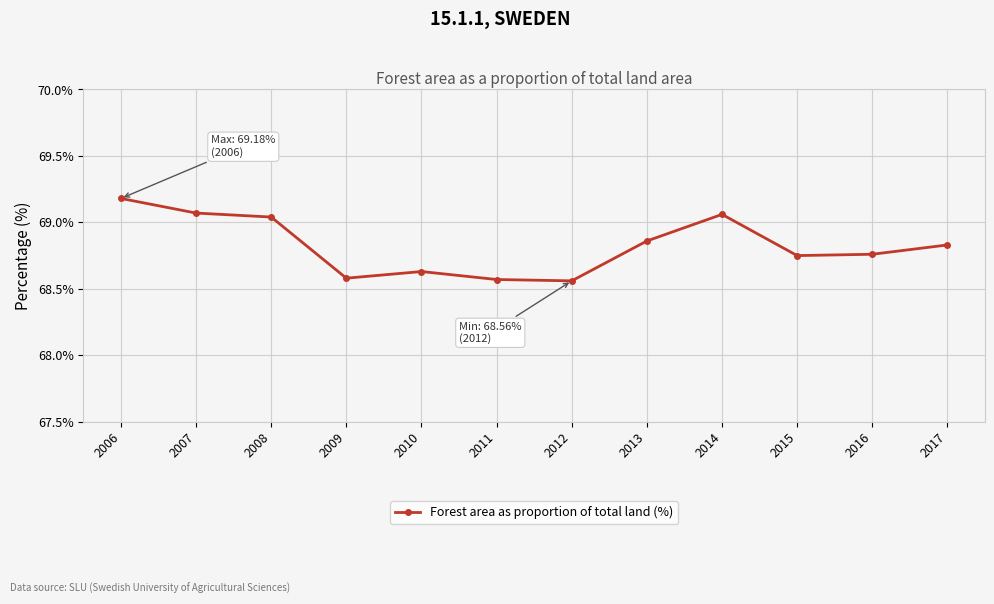

What is the change in value from 2010 to 2012?

-0.1